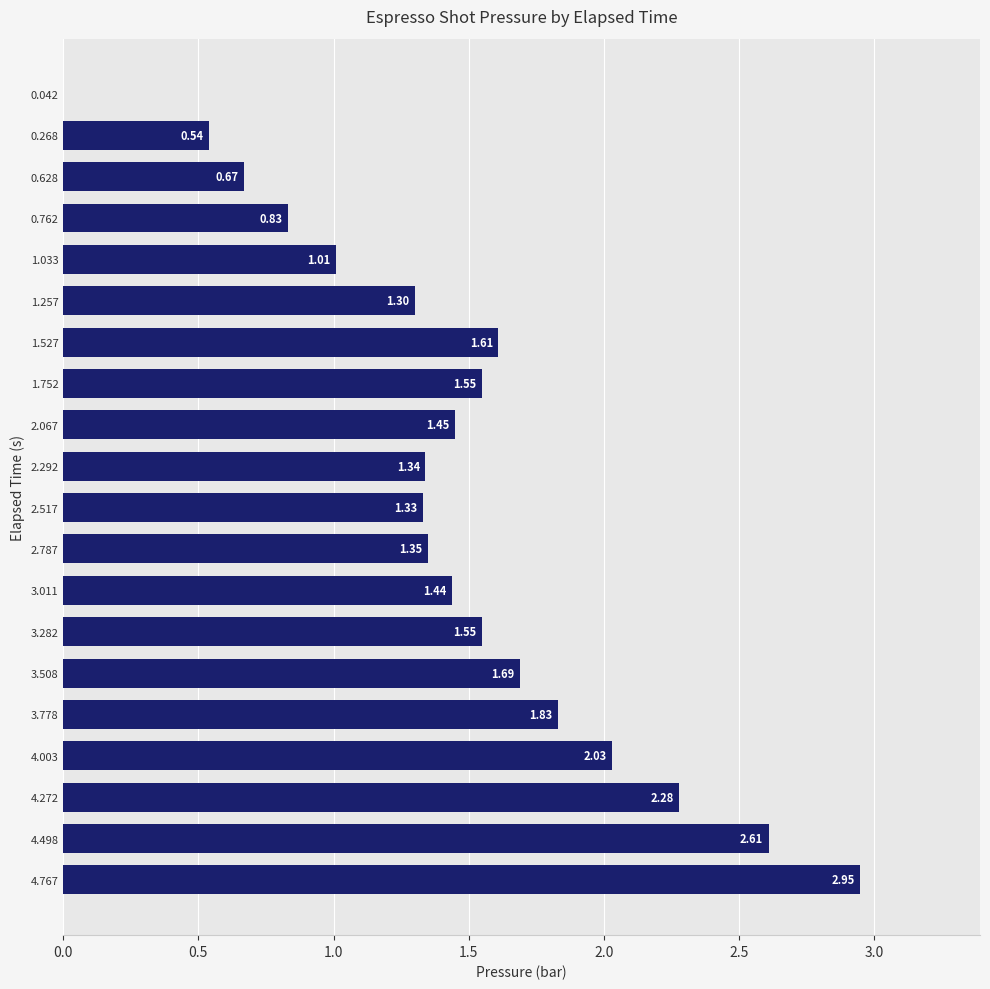

What is the change in value from 3.282 to 3.778?

+0.3